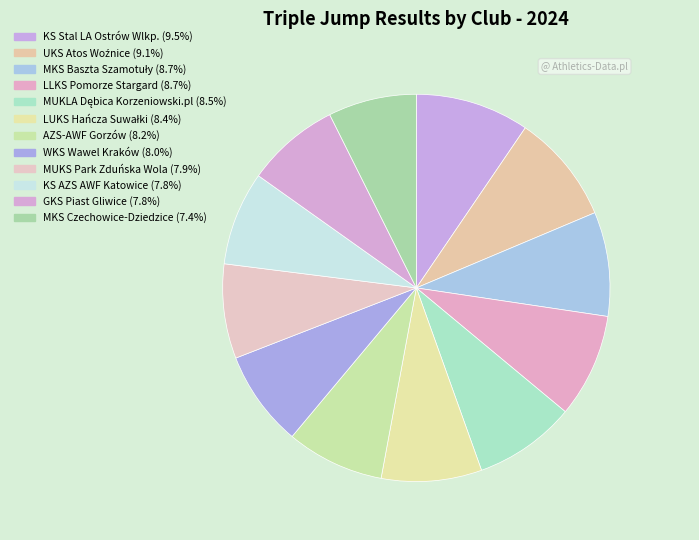

How many slices are in this pie chart?

12